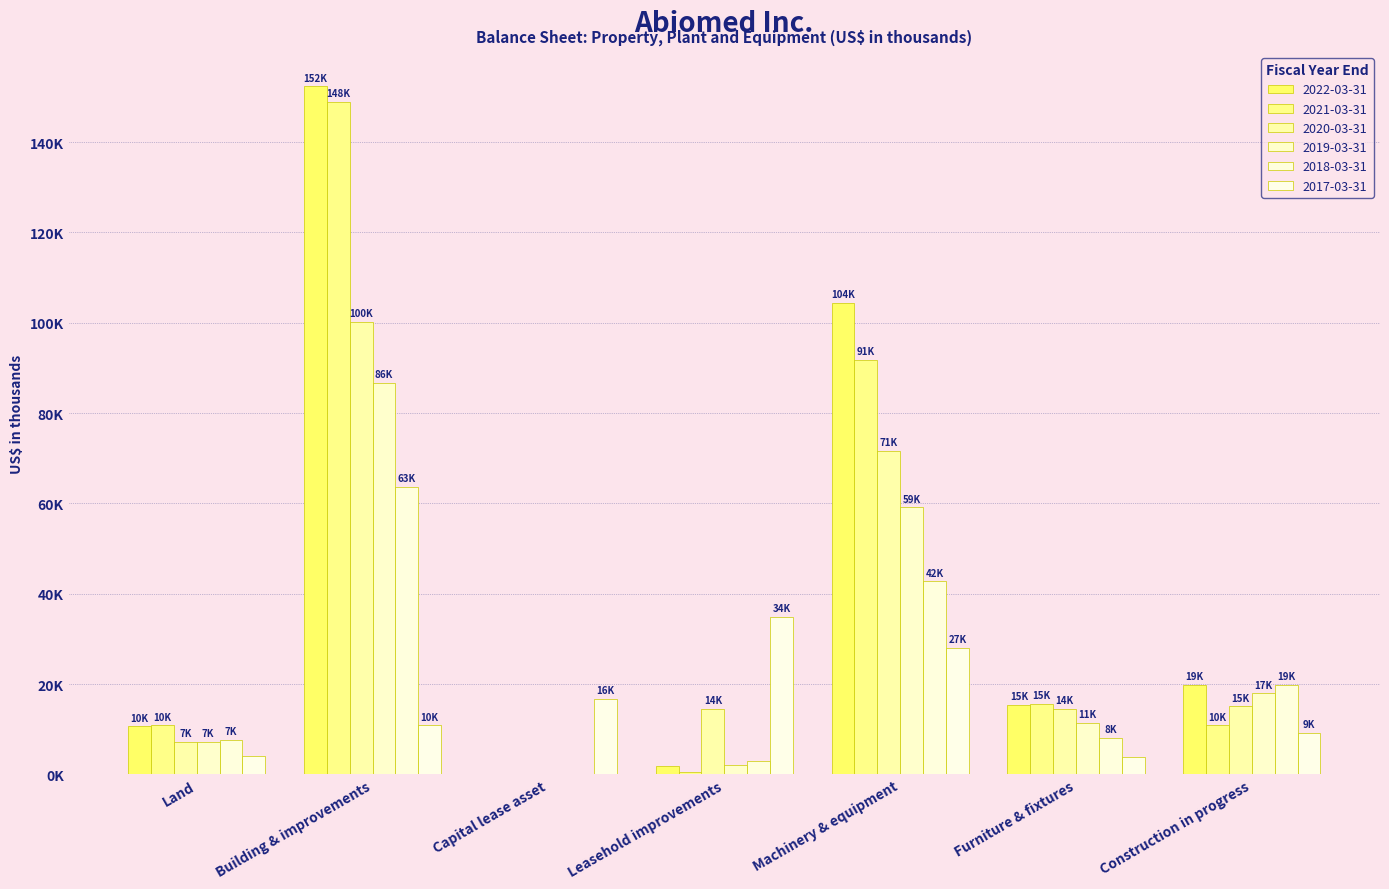

Which series changed the most between Capital lease asset and Leasehold improvements?

2017-03-31